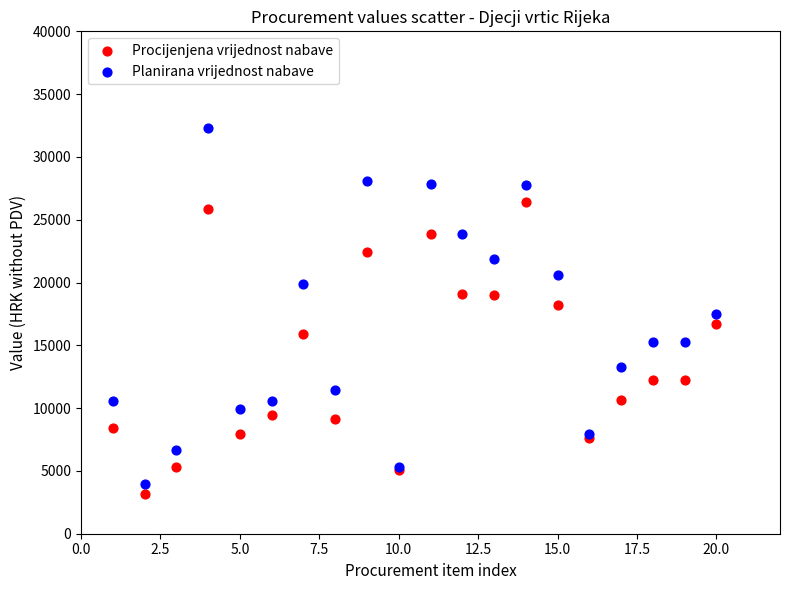

What is the X range (max minus min) for the scatter plot?

19.0